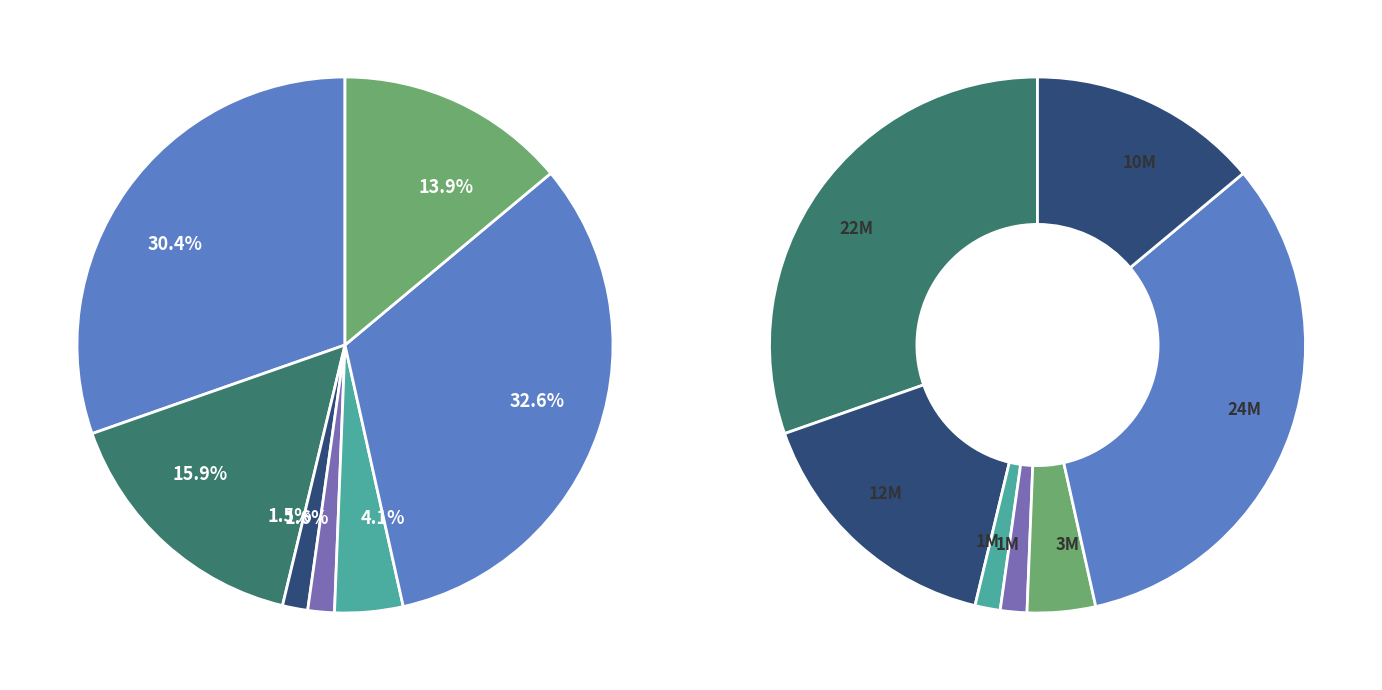

Which category has the smallest portion of the pie?

Legal reserves